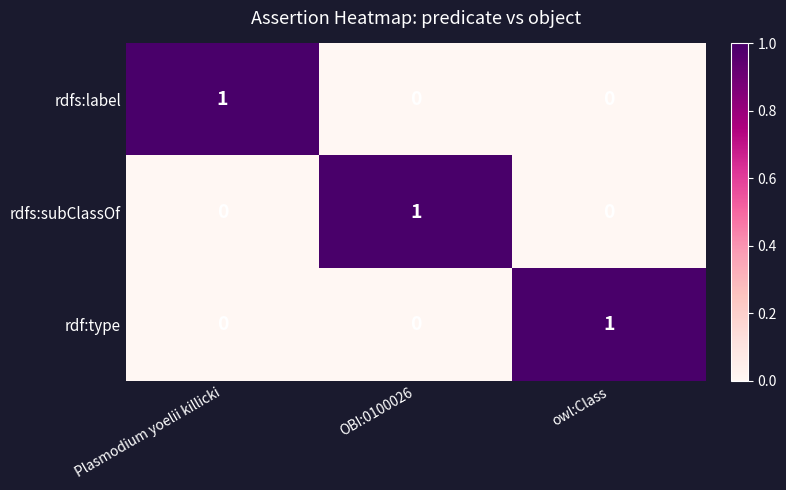

Count the rdfs:subClassOf values in the range 0 to 1.

3